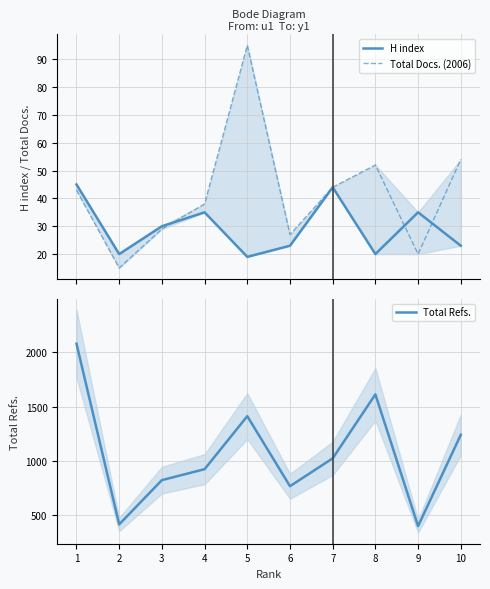

Is the value of H index at 8 greater than the value of Total Docs. (2006) at 8?

No